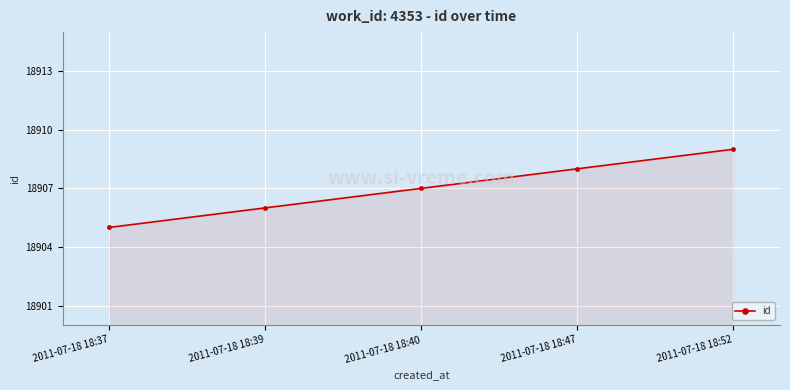

The chart shows a value of 18909 at 2011-07-18 18:52. True or false?

True